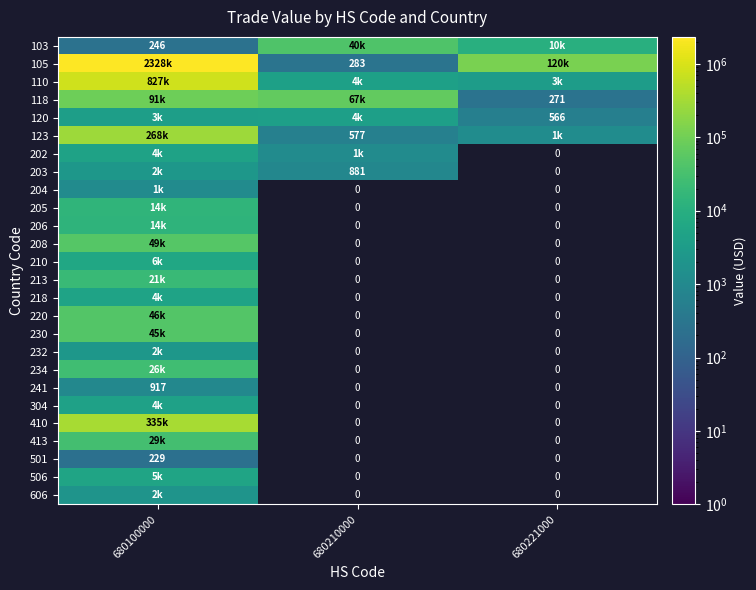

Which has a higher value, 680100000 or 680221000?

680221000